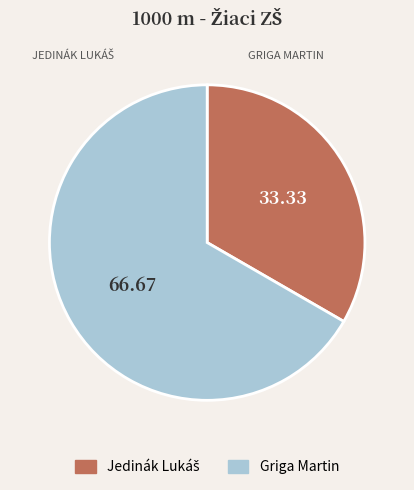

Count the number of slices in the pie.

2